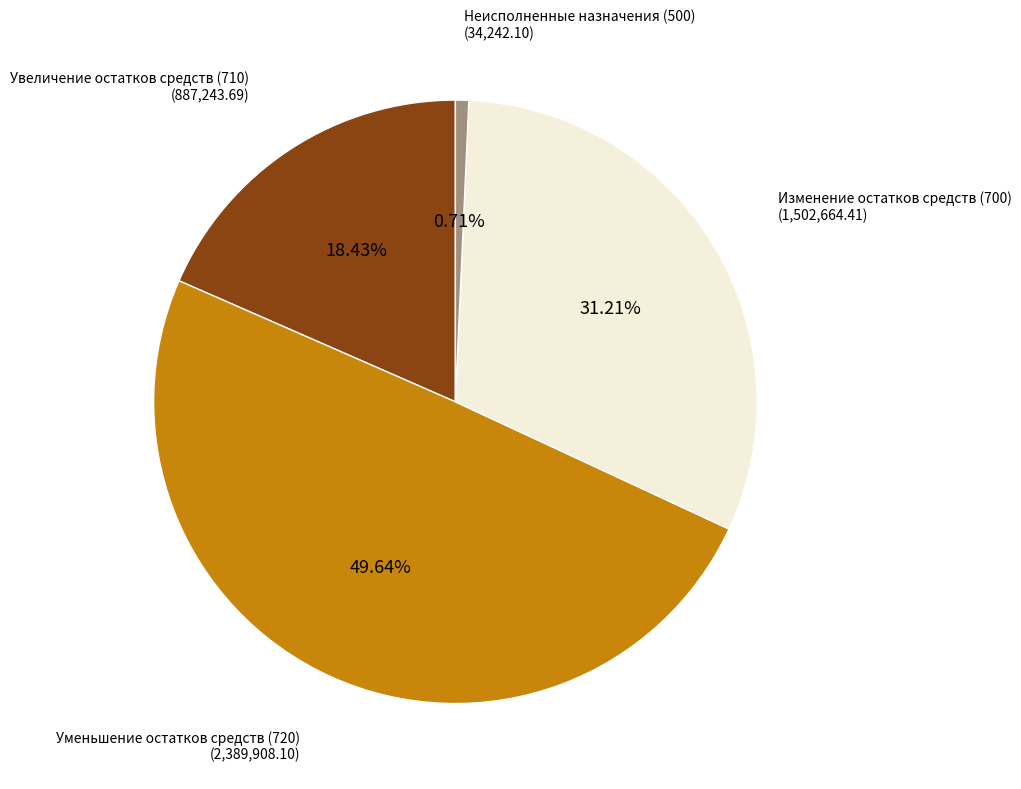

Does any single category account for the majority?

No